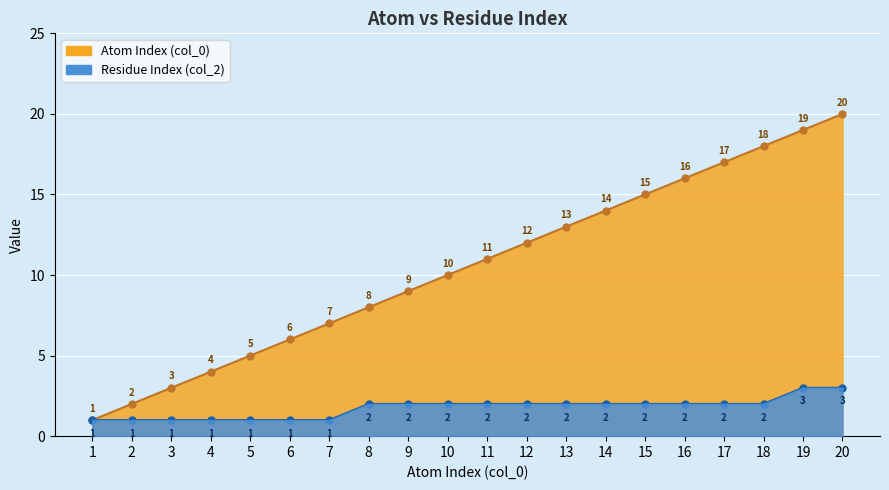

Where is Residue Index (col_2) nearest to the value 2?

8